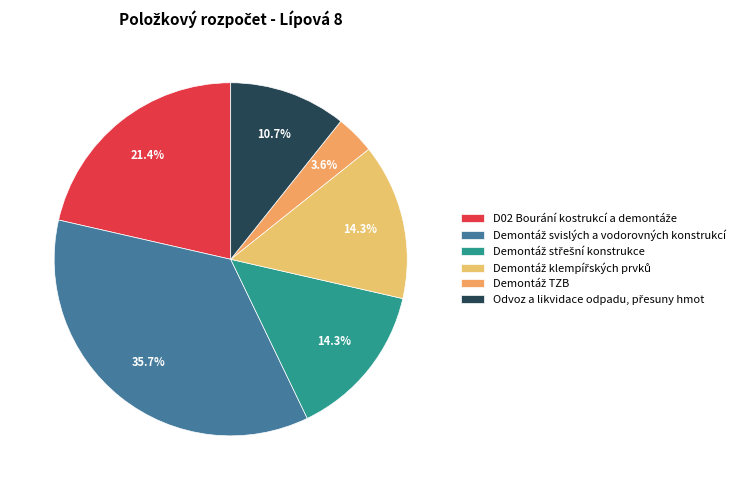

Rank the categories by value from highest to lowest.

Demontáž svislých a vodorovných konstrukcí, D02 Bourání kostrukcí a demontáže, Demontáž střešní konstrukce, Demontáž klempířských prvků, Odvoz a likvidace odpadu, přesuny hmot, Demontáž TZB